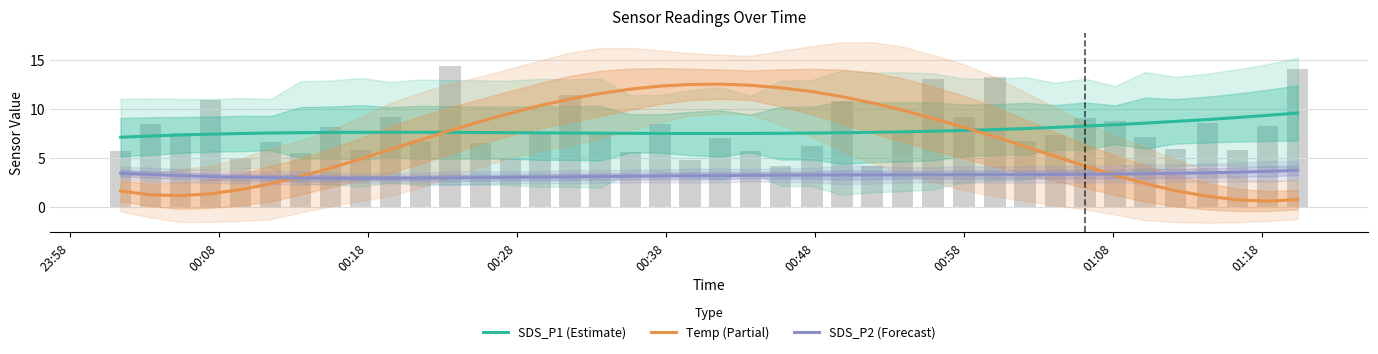

What is the value of the SDS_P2 (Forecast) bar at the 25th from the left?

3.2